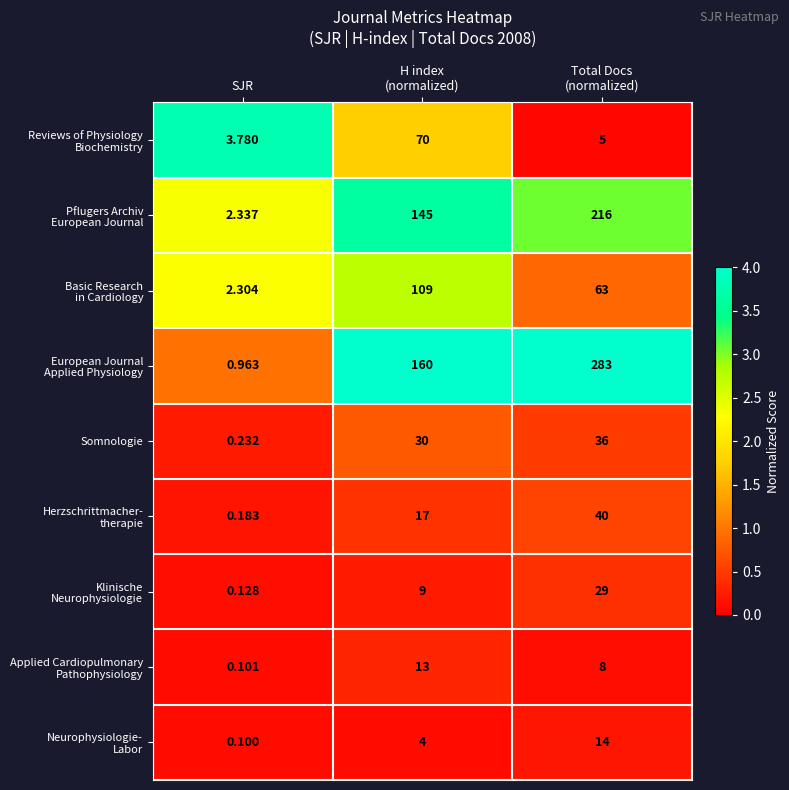

Which category has the lowest value in the Somnologie series?

SJR